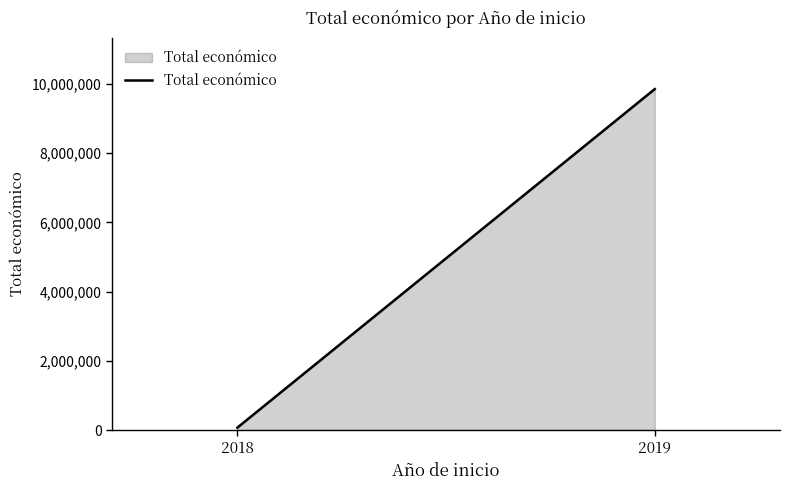

What is the change in value from 2018 to 2019?

+9776312